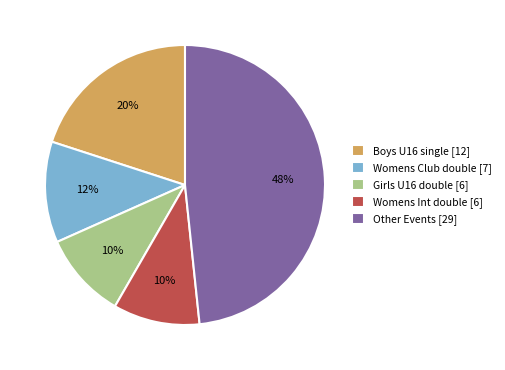

Count the number of slices in the pie.

5